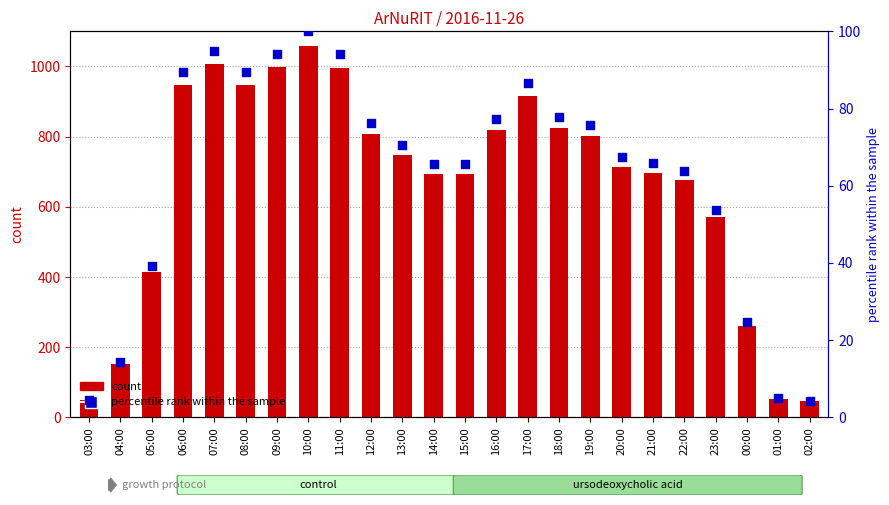

What is the total value across all series at 01:00?

56.9